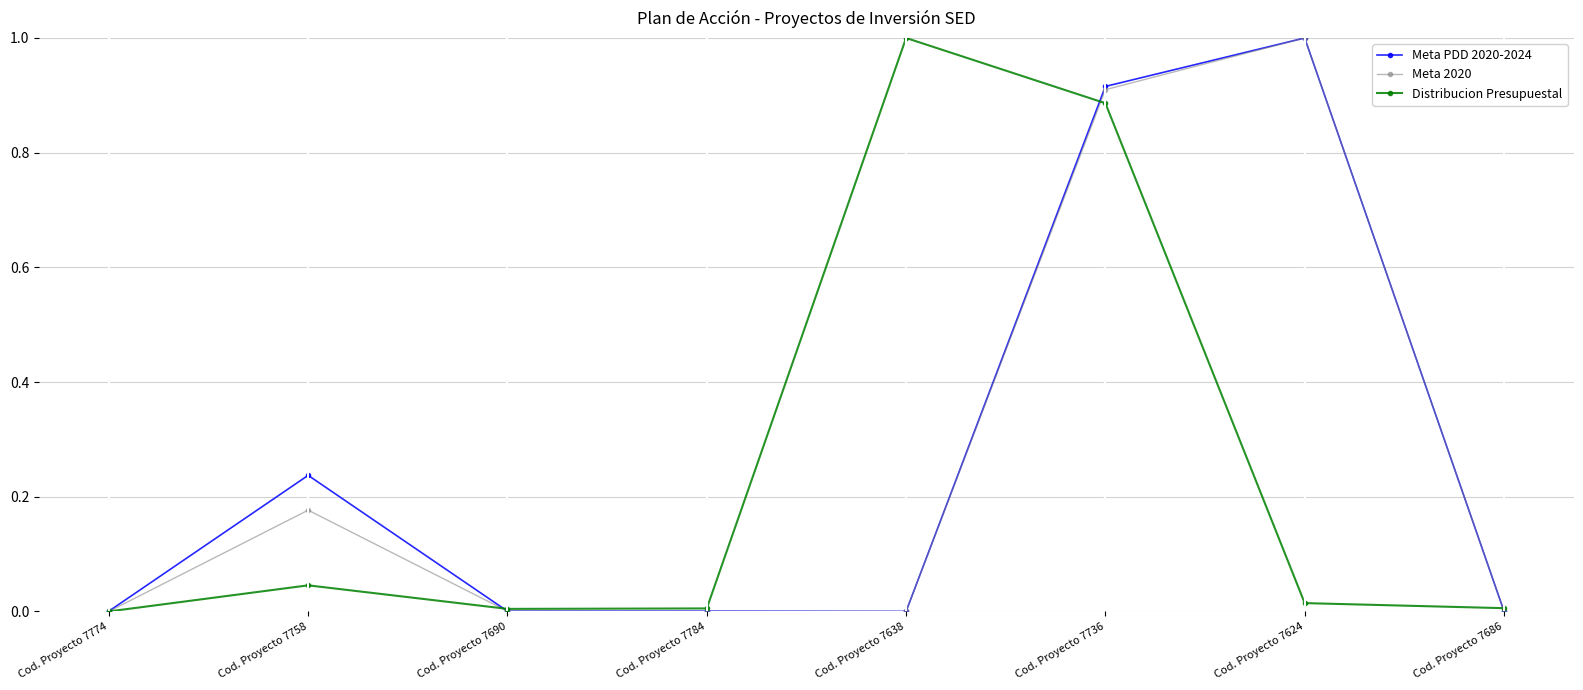

What is the label of the 5th point from the left?

Cod. Proyecto 7638